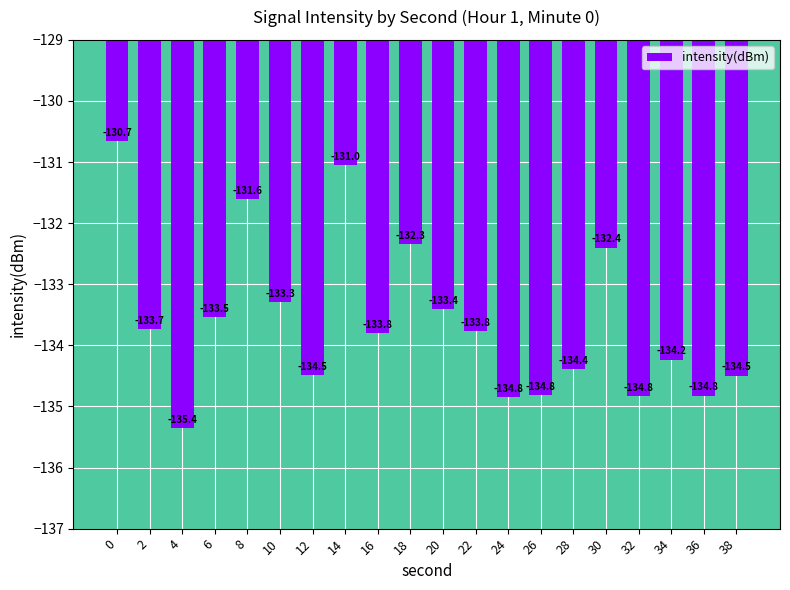

The chart shows a value of -131.6 at 8. True or false?

True